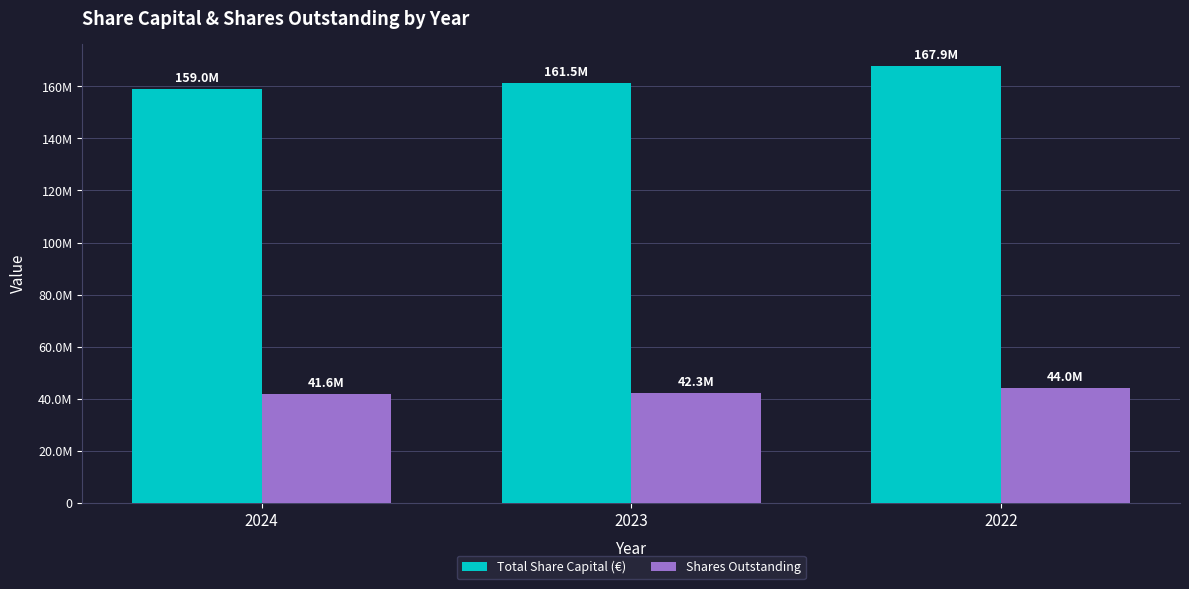

Are the bars grouped side by side (vs. stacked)?

Yes